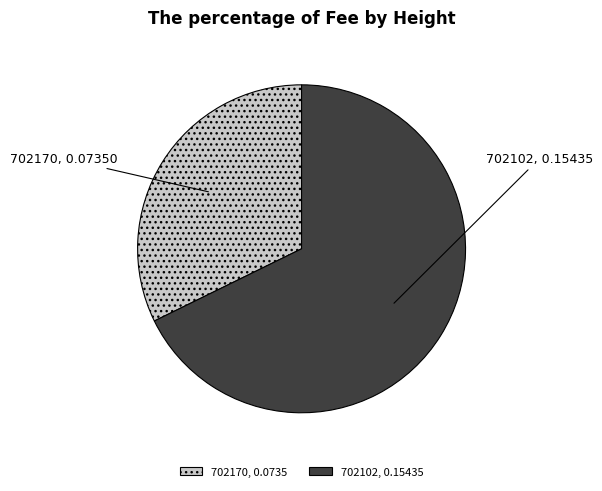

True or false: 702170 accounts for 43% of the total.

False